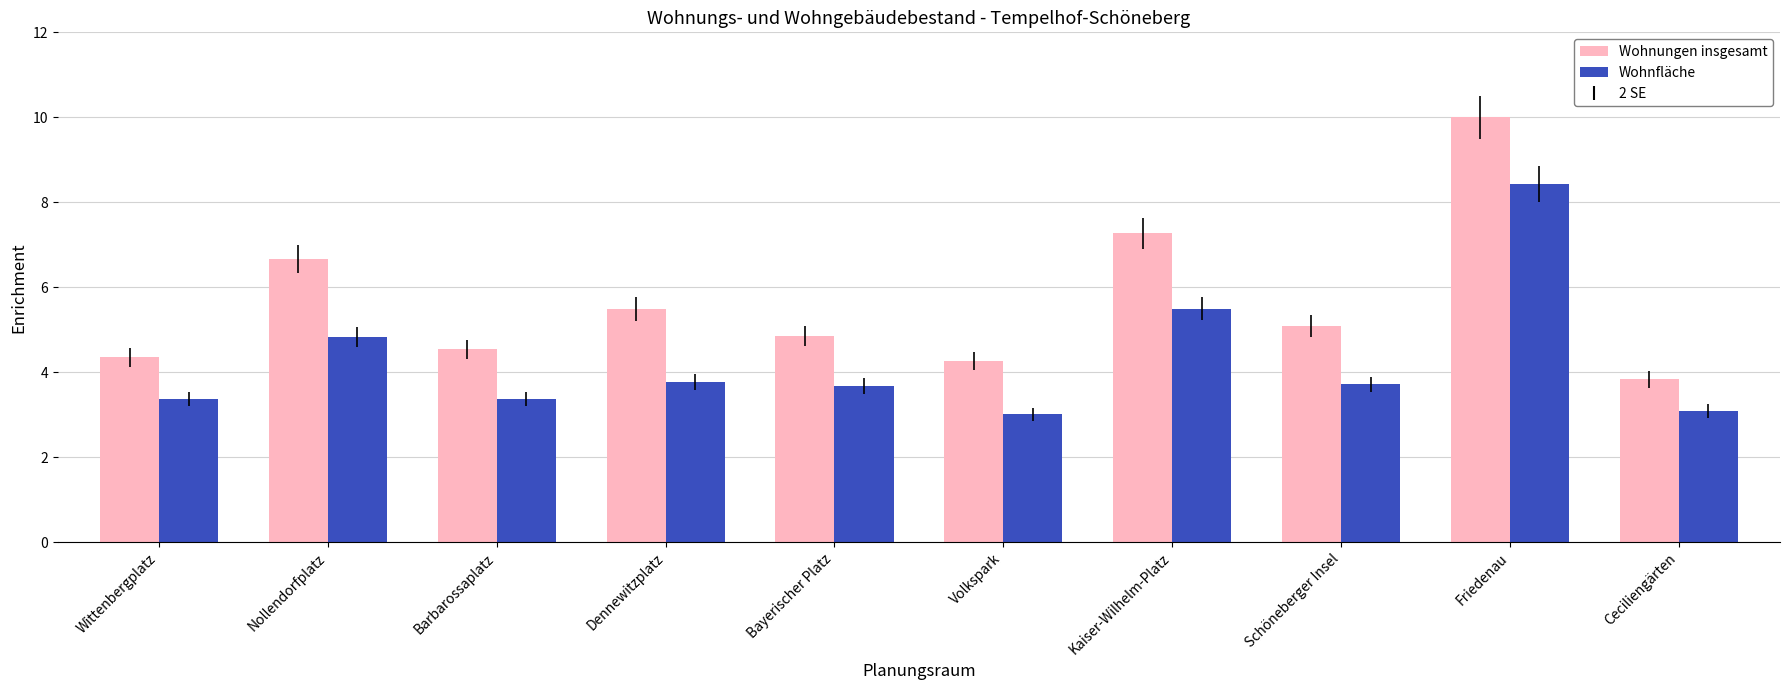

Where does the Wohnungen insgesamt series first go above 5?

Nollendorfplatz